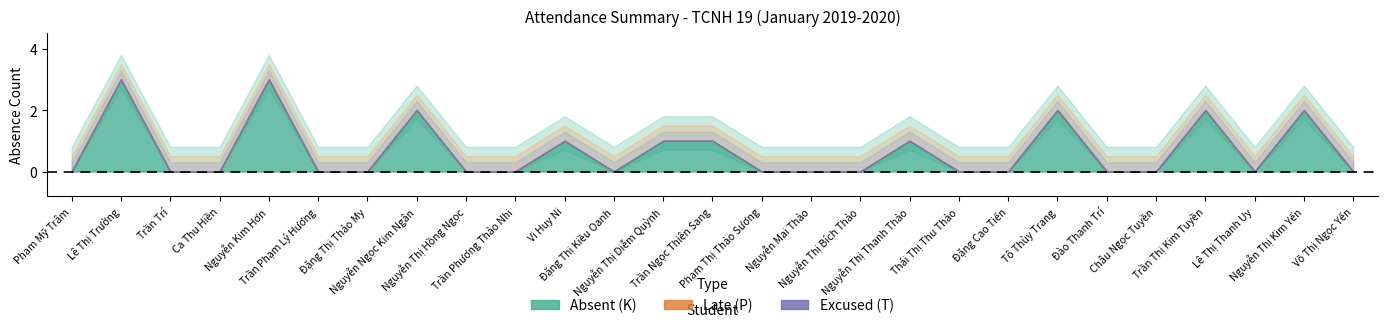

Which series has the widest spread of values?

Absent (K)